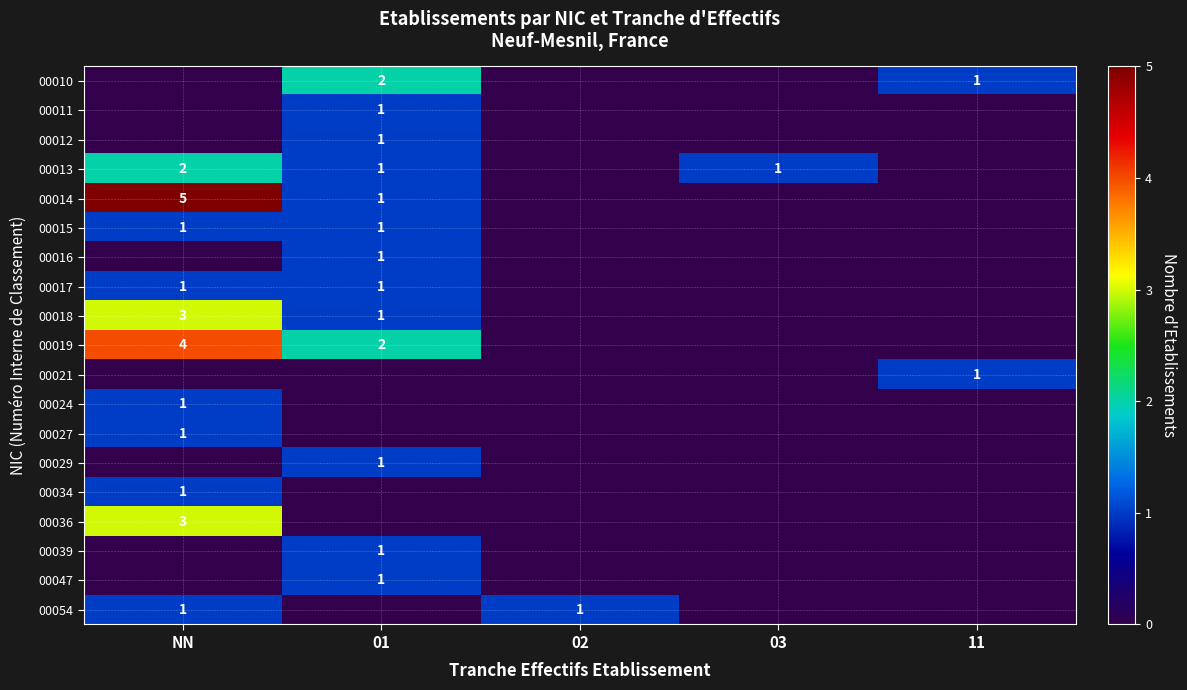

True or false: 00010 has a value of 2 at 01.

True